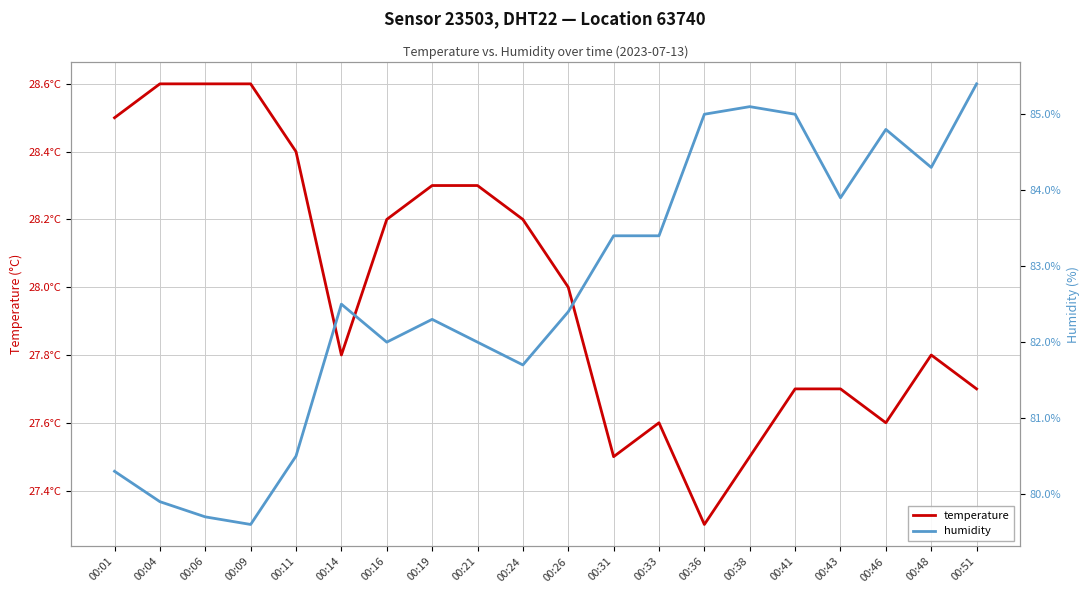

What is the sum of the temperature values at 00:31 and 00:06?

56.1